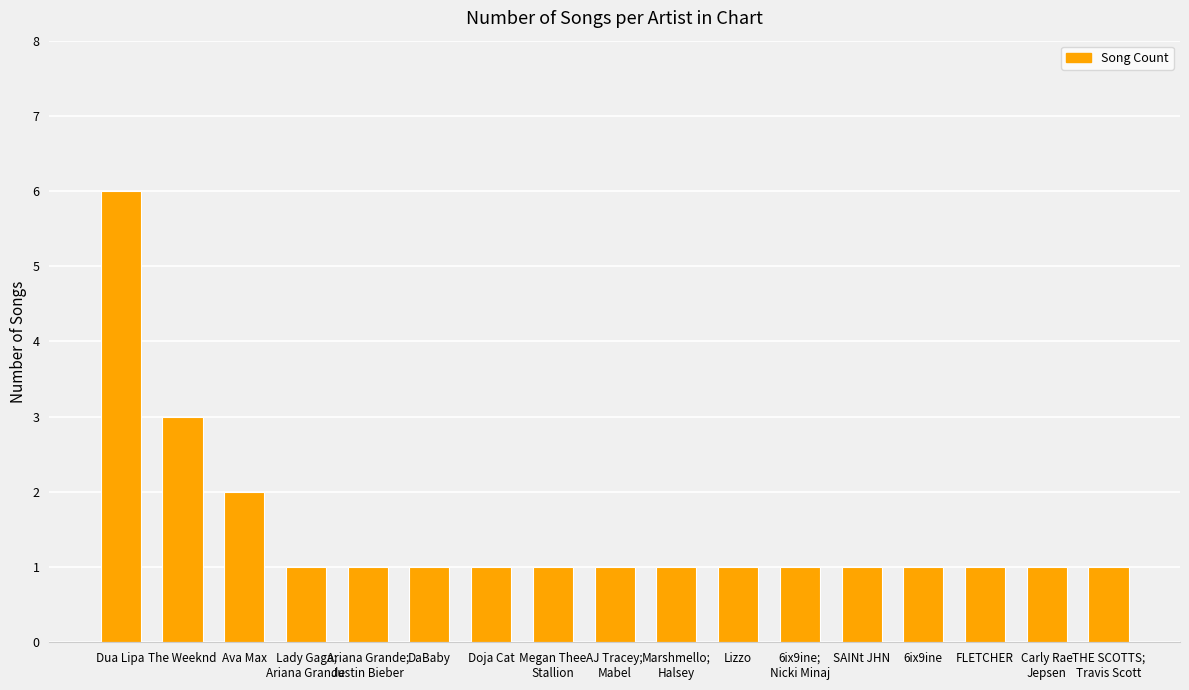

Reading right to left, list all the values displayed in this chart.

1	1	1	1	1	1	1	1	1	1	1	1	1	1	2	3	6